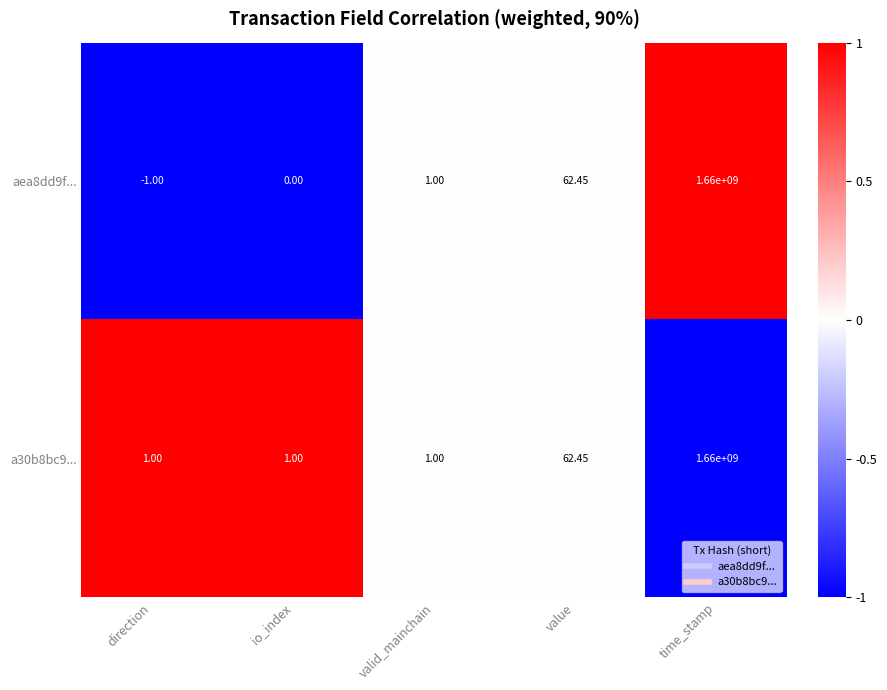

Which category has the lowest value across all series?

direction